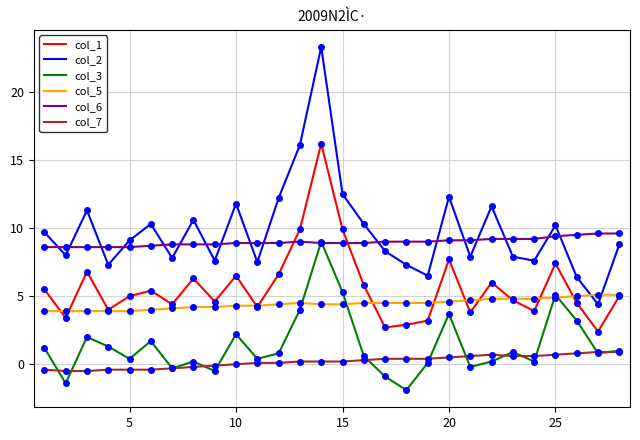

What is the smallest value displayed?

-1.9